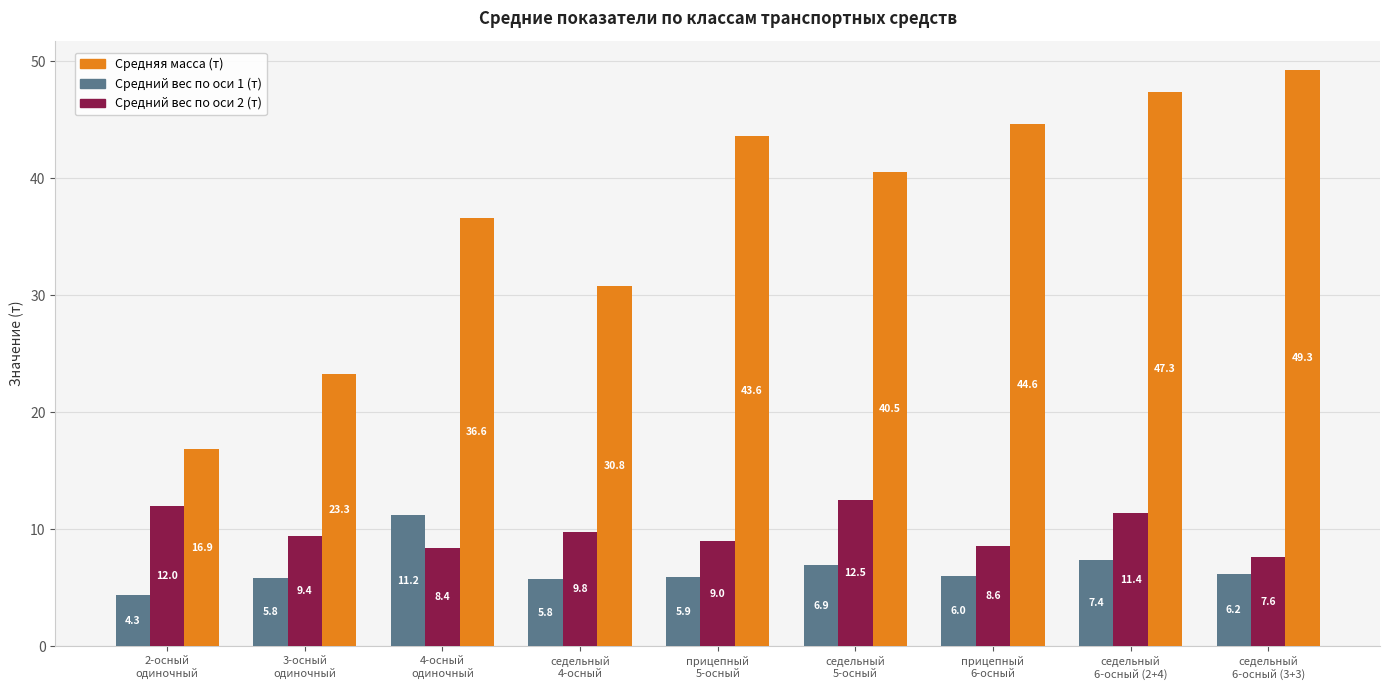

The value of Средний вес по оси 2 (т) at 2-осный
одиночный is 7.1. True or false?

False